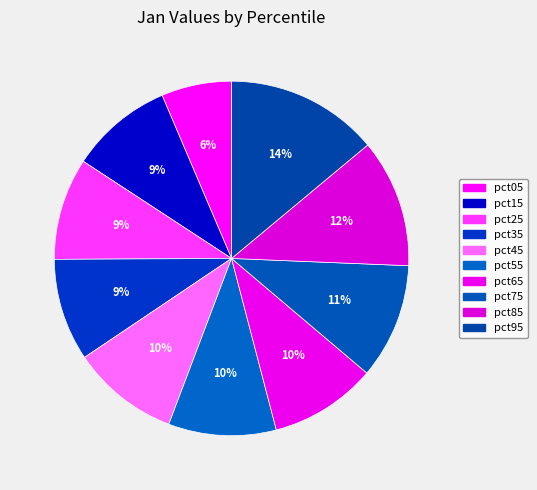

Is there any slice that represents more than half of the pie?

No